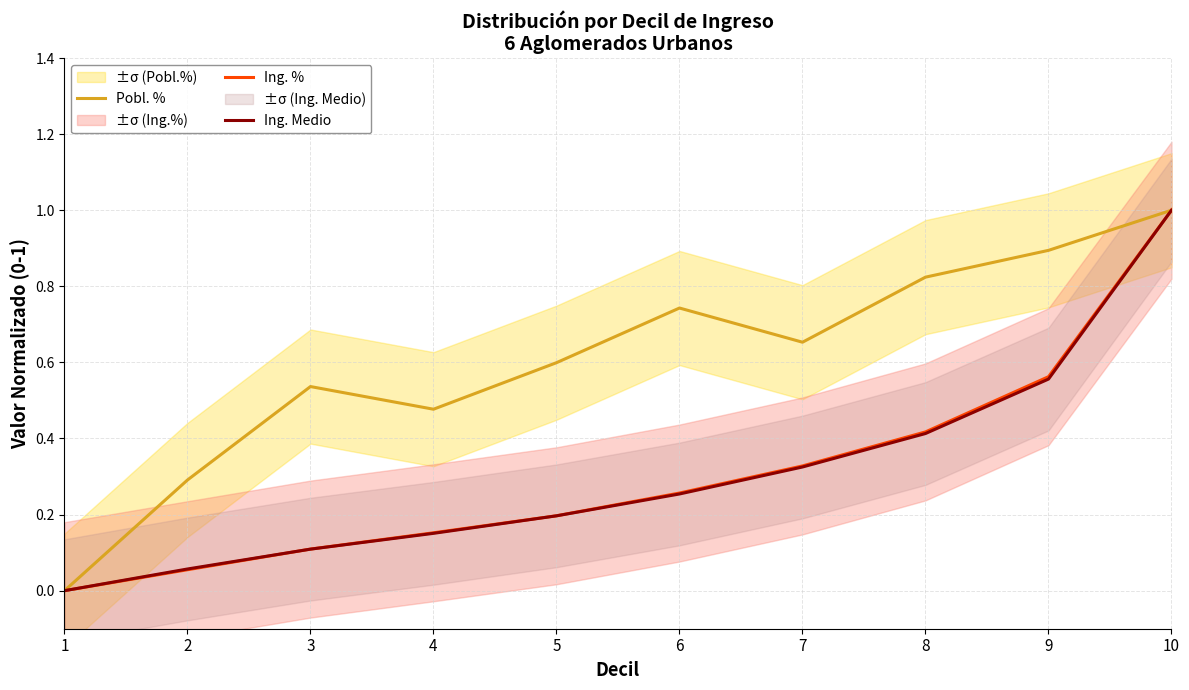

True or false: Ing. % and Pobl. % cross at least once.

False